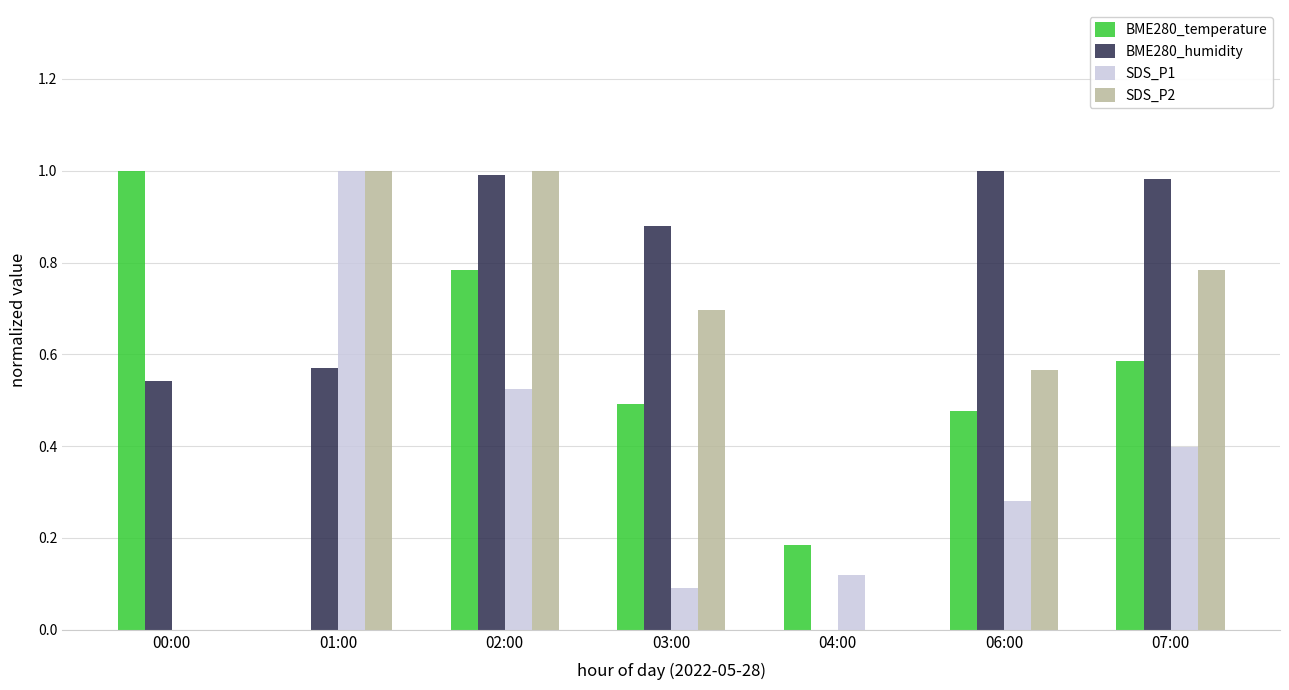

The value of BME280_humidity at 04:00 is 0.0. True or false?

True